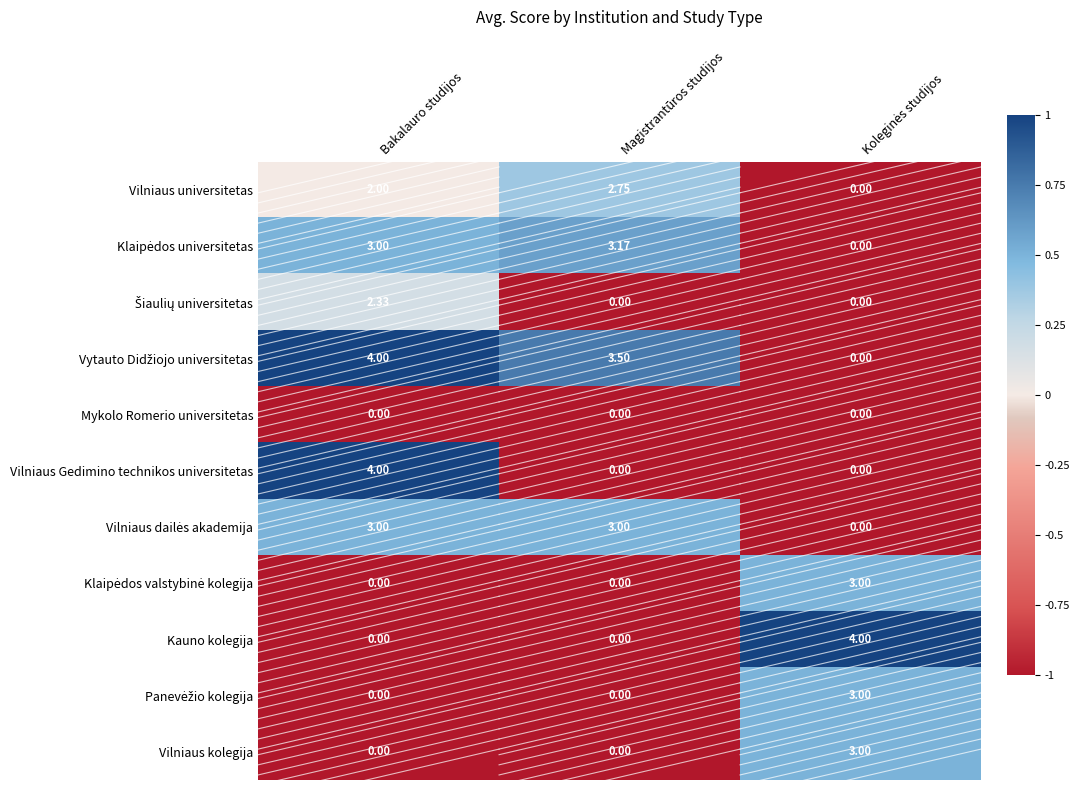

Between Bakalauro studijos and Magistrantūros studijos, which series saw the biggest shift?

Vilniaus Gedimino technikos universitetas